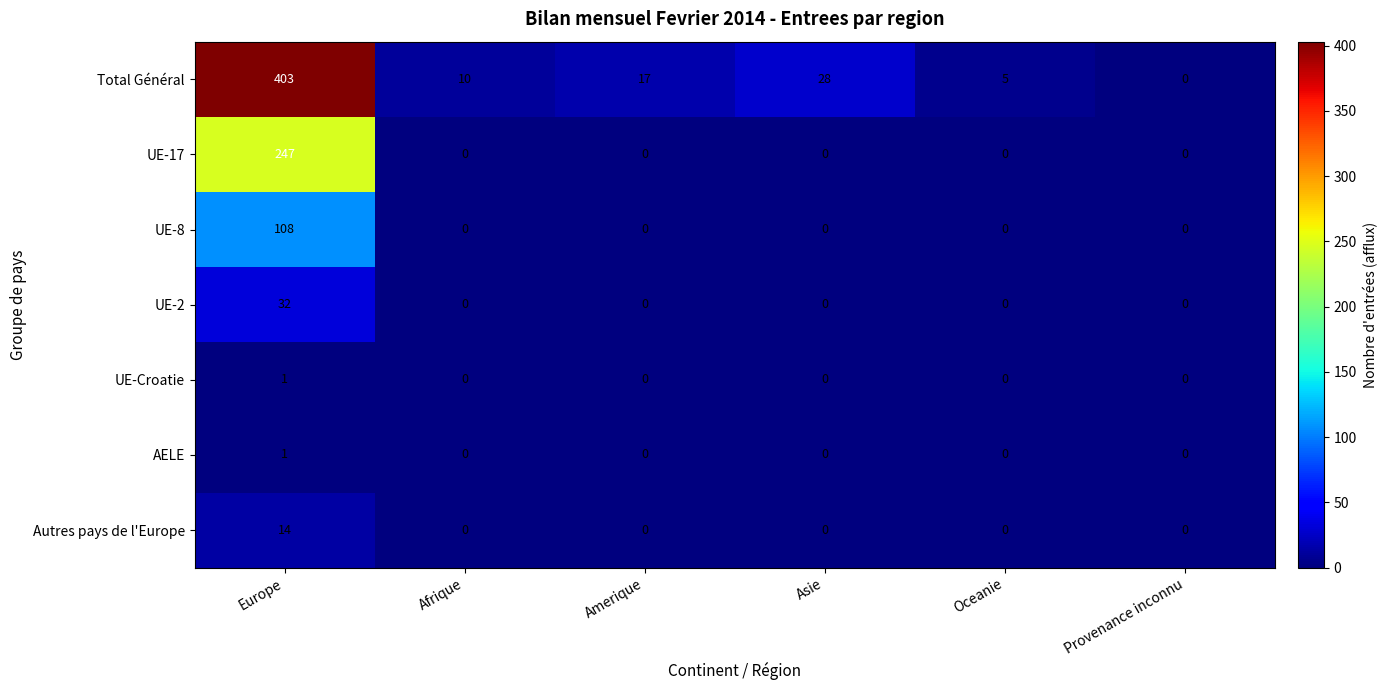

Count the number of categories in the chart.

6